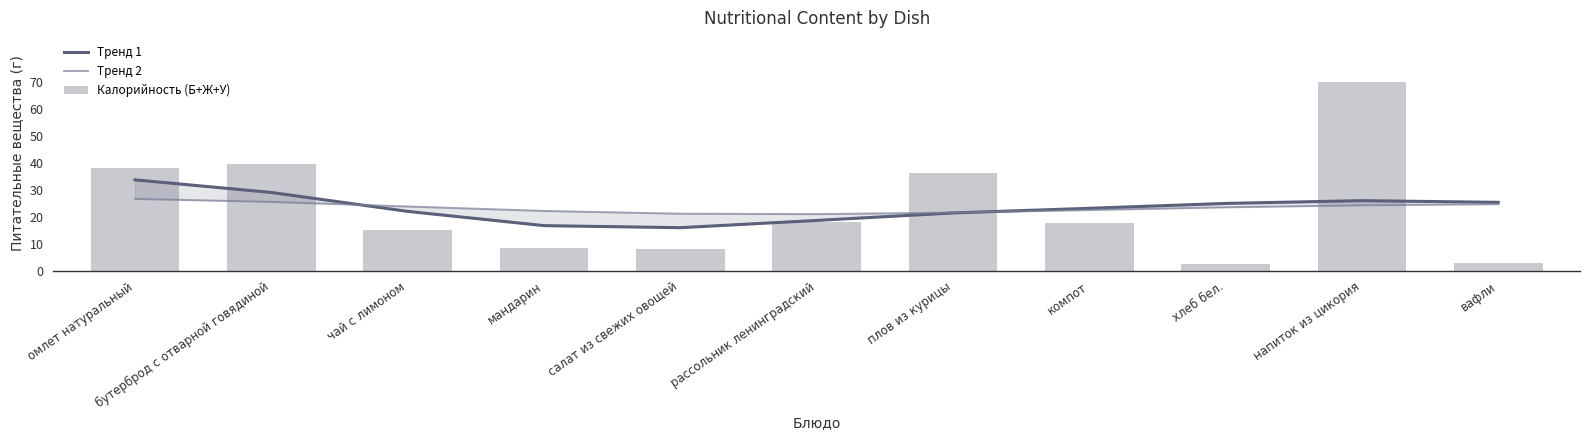

How many data points does each series have?

11